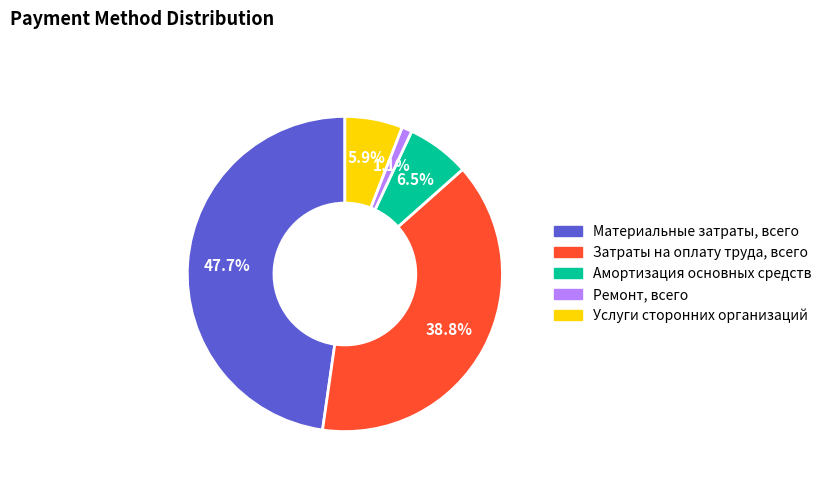

Count the number of slices in the pie.

5